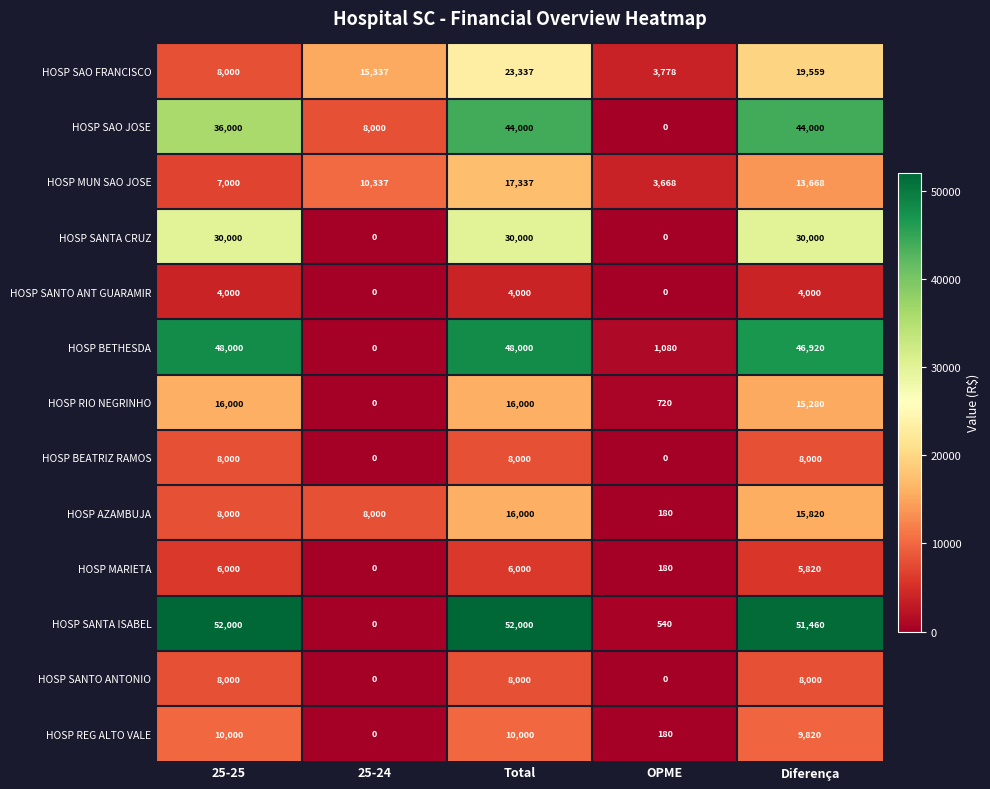

The HOSP SANTO ANTONIO series shows 3139 at OPME. True or false?

False